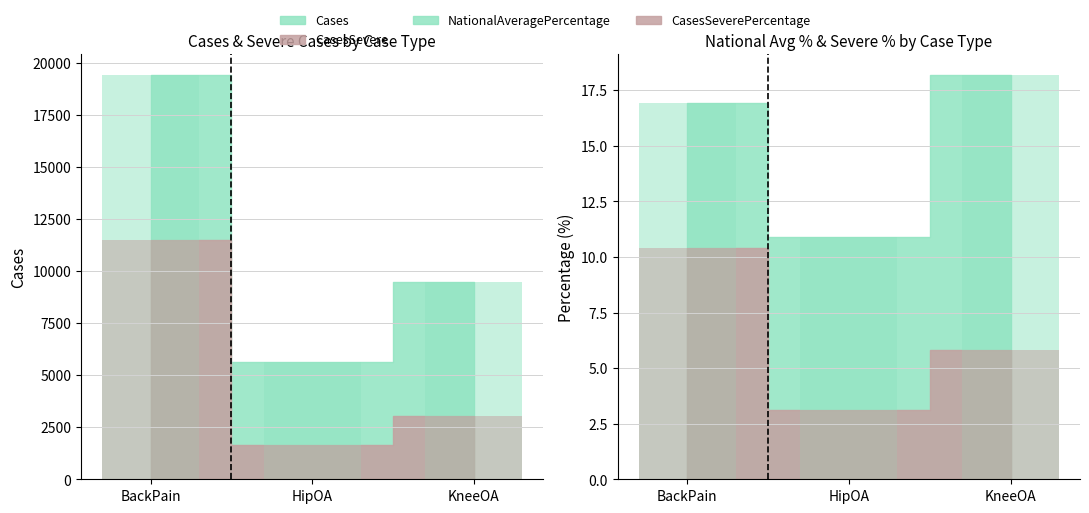

What is the sum of all NationalAveragePercentage values?

46.0